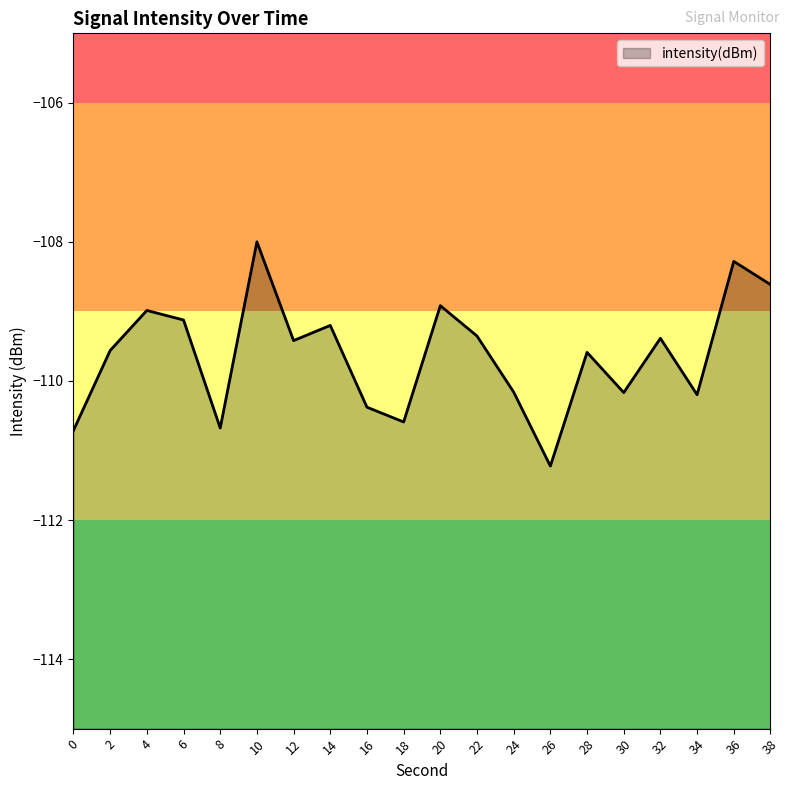

Read the value at 24.

-110.2